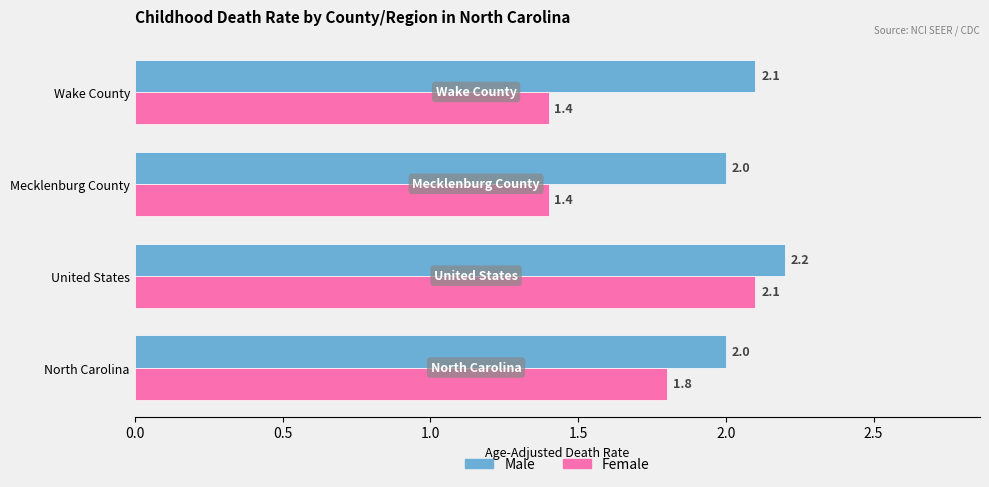

The value of Male at Mecklenburg County is 2.0. True or false?

True